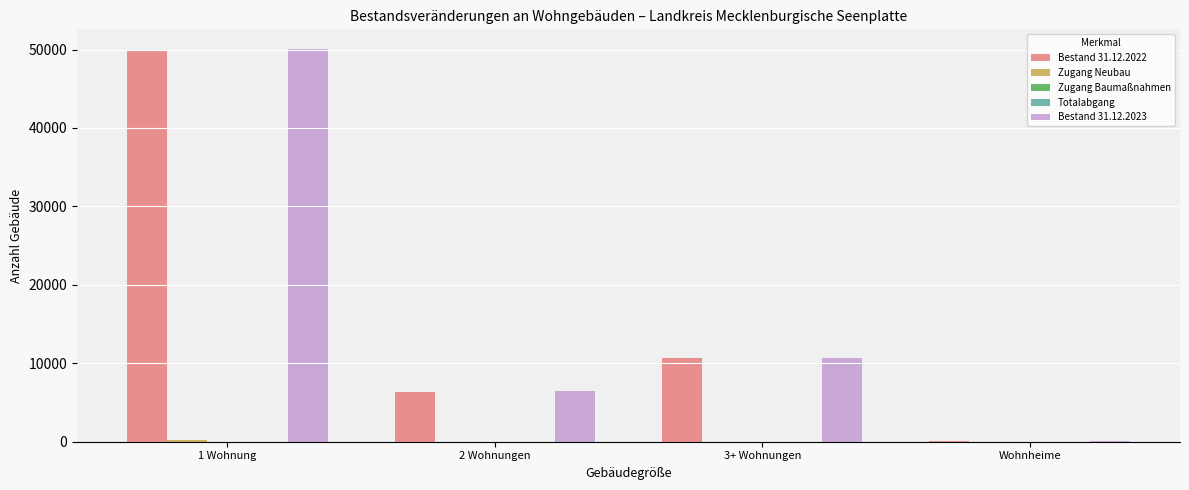

The value of Bestand 31.12.2022 at 1 Wohnung is 11121. True or false?

False